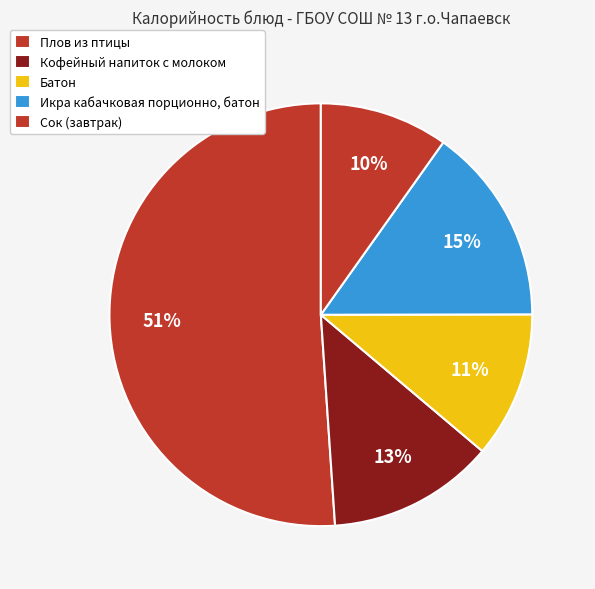

Which has a higher value, Плов из птицы or Сок (завтрак)?

Плов из птицы